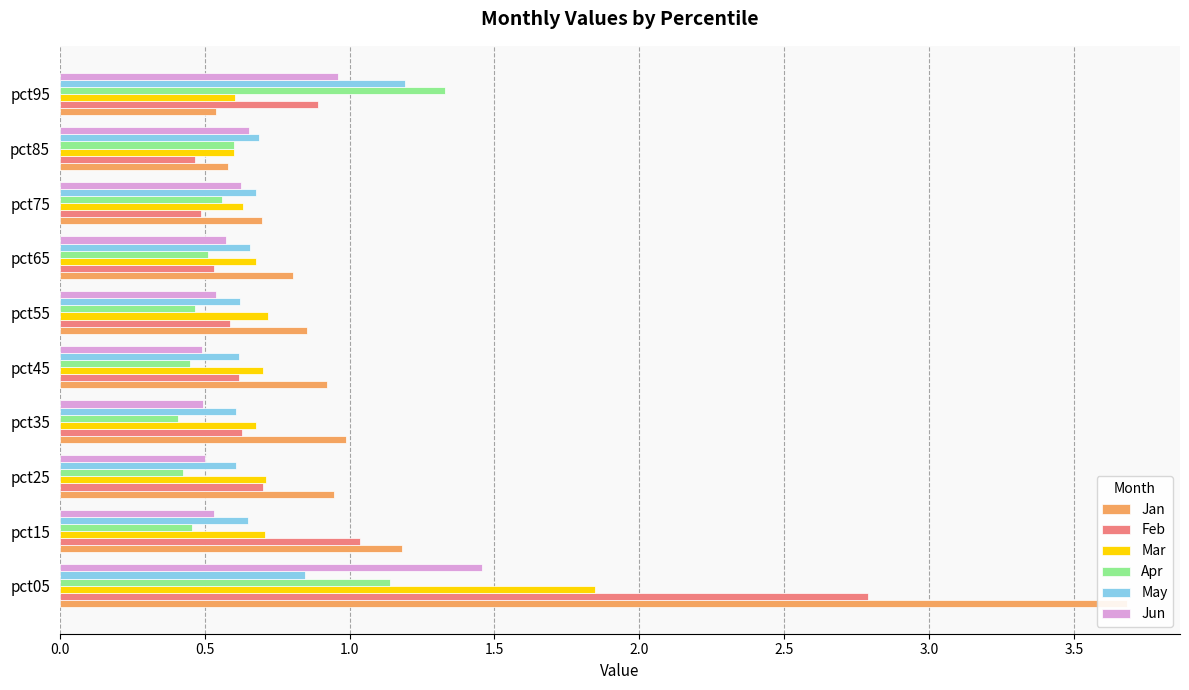

Which series has the largest range (max minus min)?

Jan